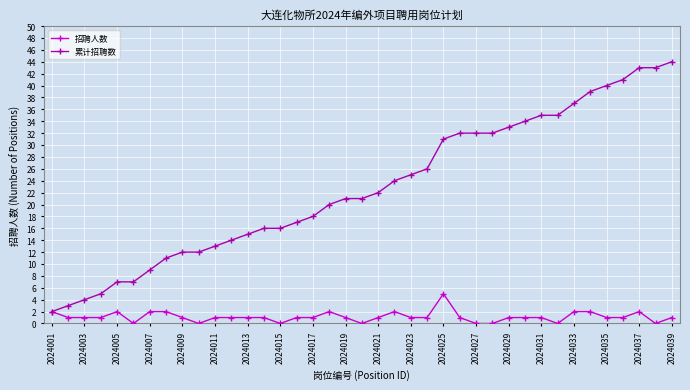

Which series has the largest total across all categories?

累计招聘数